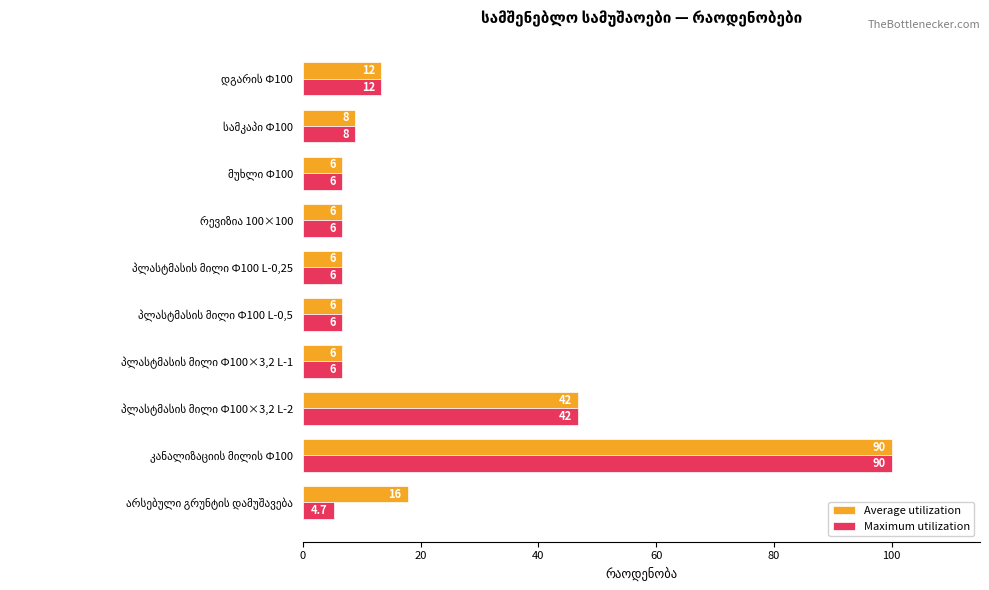

What is the lowest value of the Average utilization series?

6.7